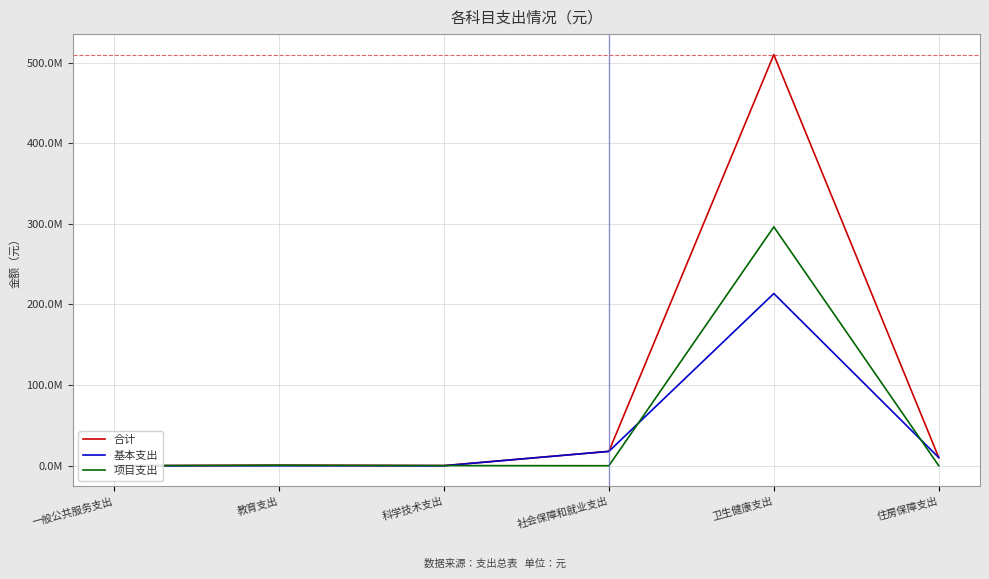

Which category has the highest value across all series?

卫生健康支出